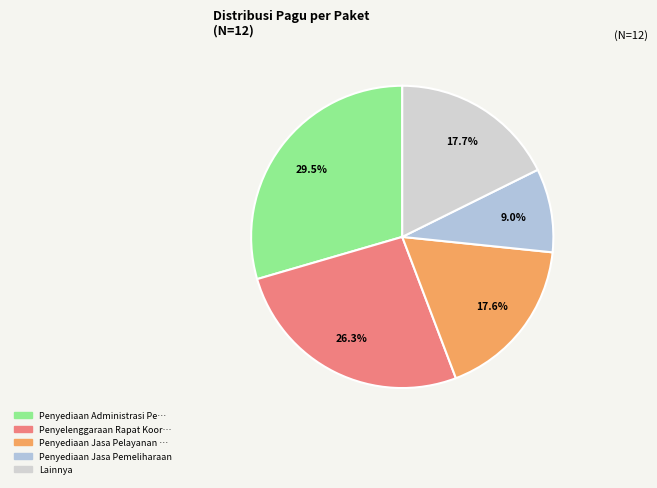

How many slices are in this pie chart?

5